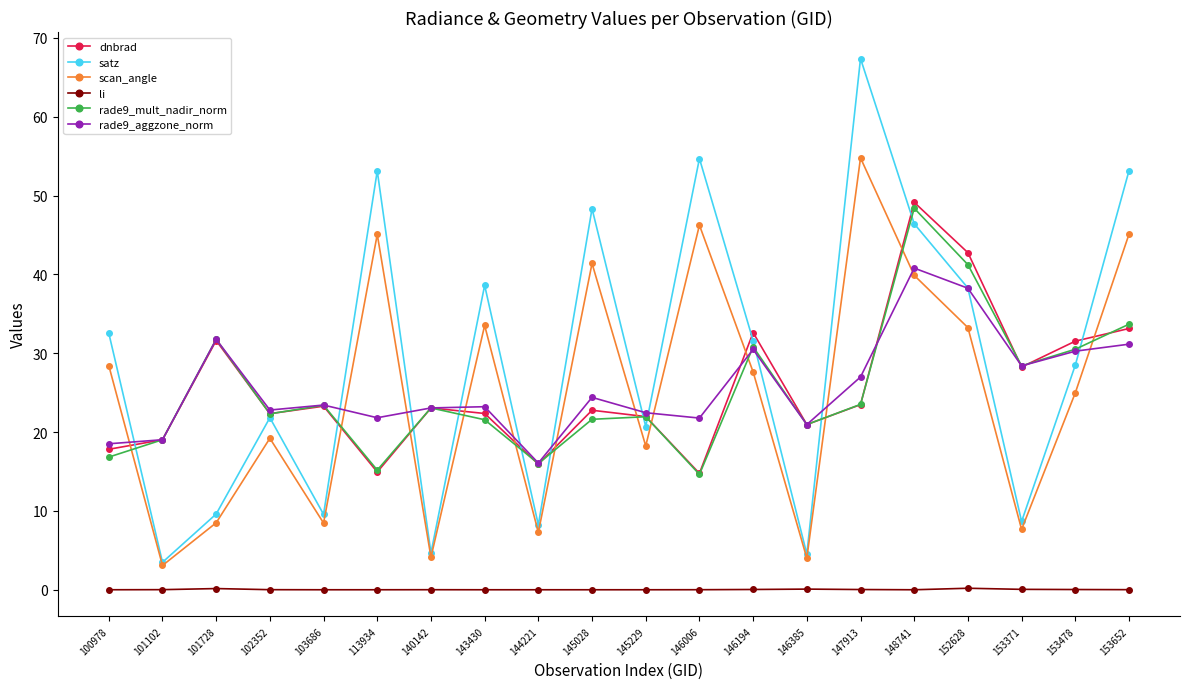

True or false: rade9_aggzone_norm and li cross at least once.

False